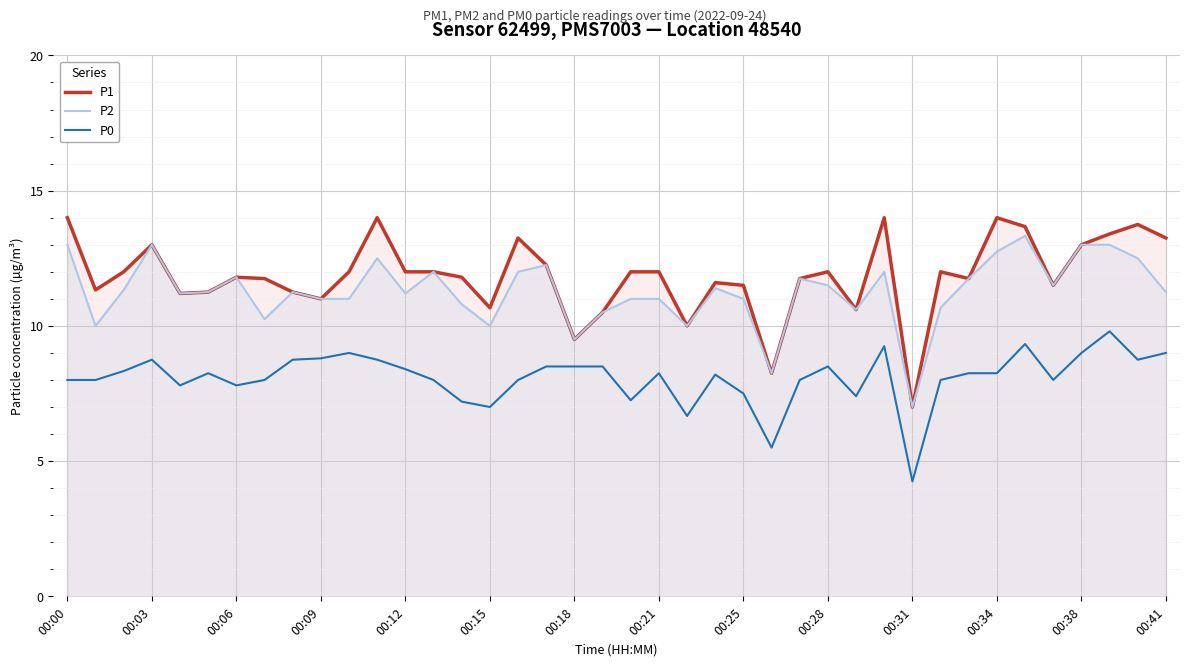

True or false: P2 and P0 cross at least once.

False